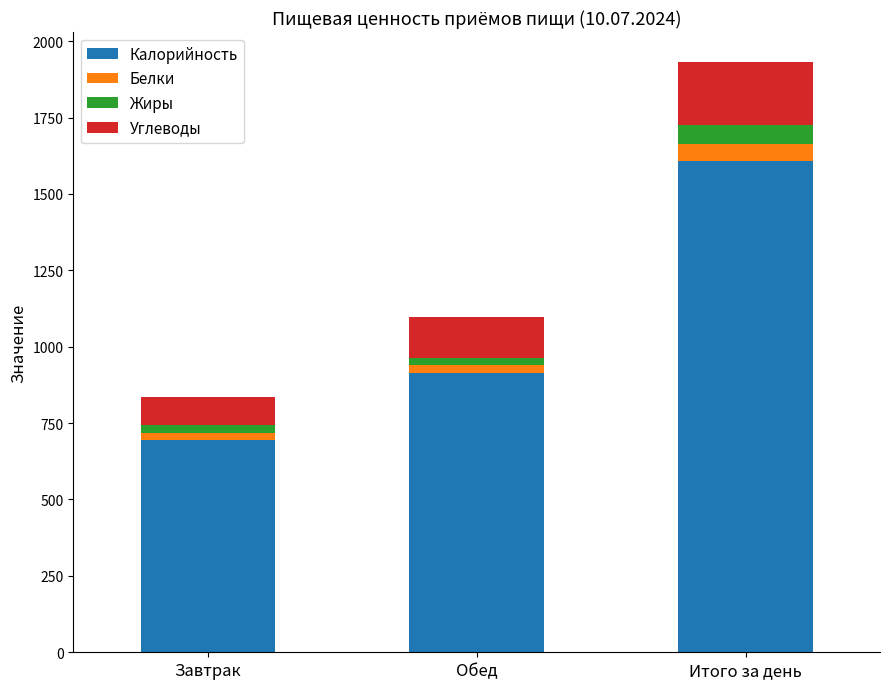

At which category is the sum across all series the highest?

Итого за день